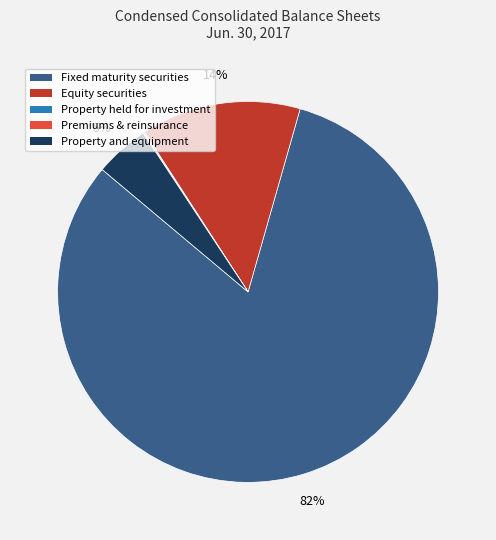

To the nearest percent, what is the average slice percentage?

20%